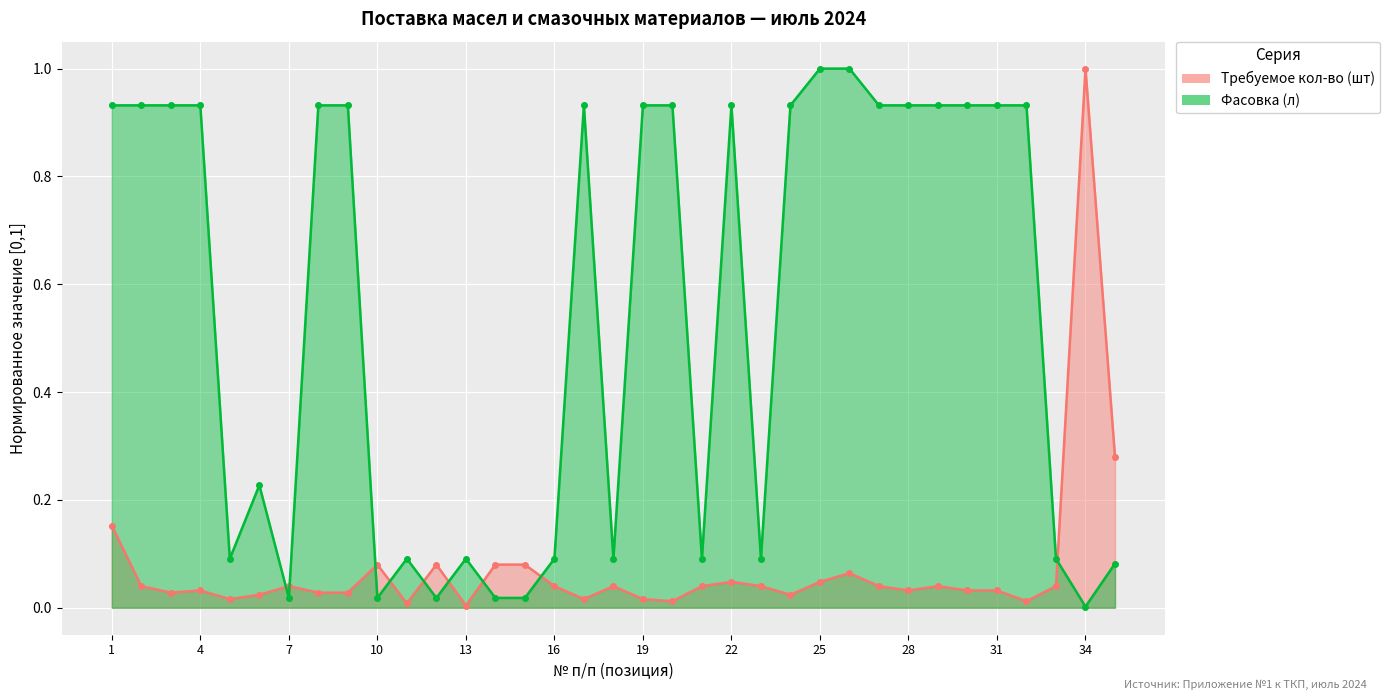

What is the difference between the highest and lowest values at 16?

0.1